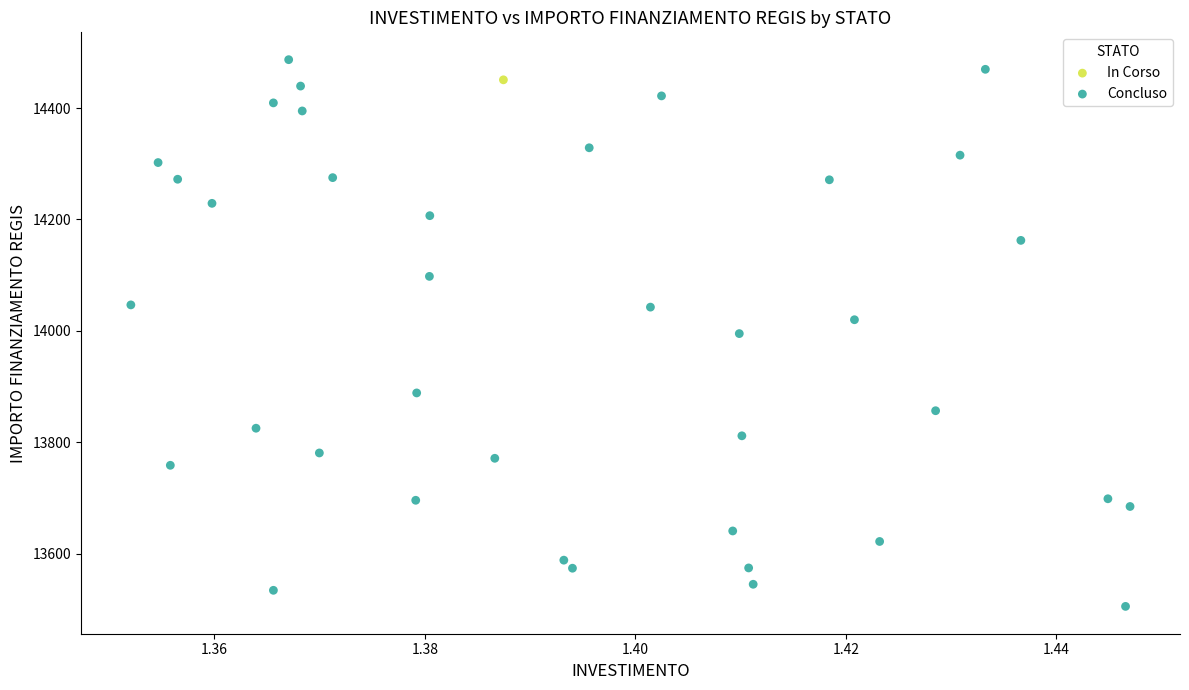

What are all the series names shown in the legend?

In Corso, Concluso